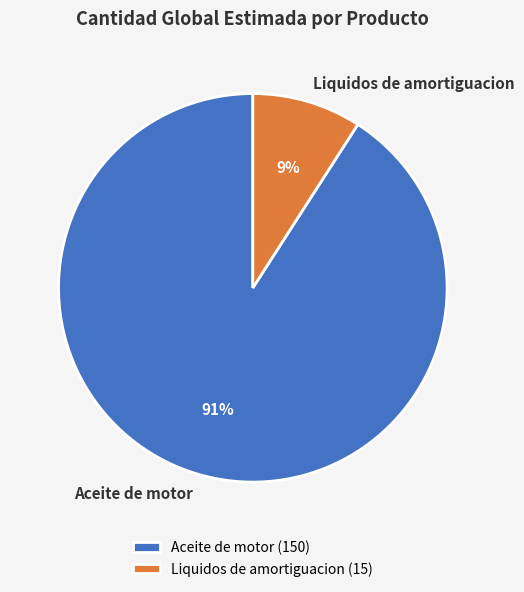

To the nearest percent, what is the difference between the Liquidos de amortiguacion and Aceite de motor slice percentages?

82%